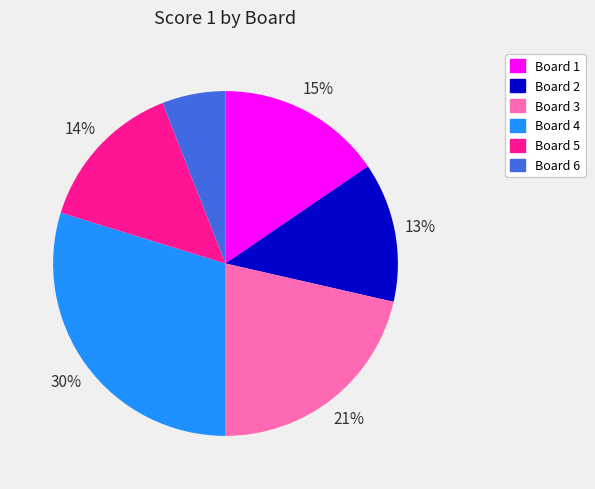

True or false: Board 6 accounts for 1% of the total.

False